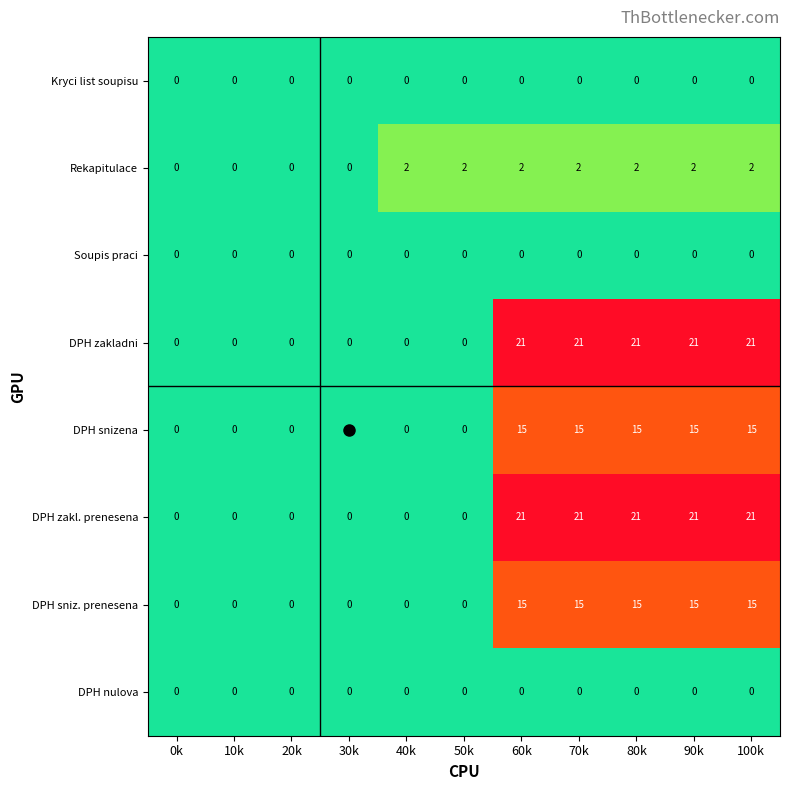

The value of DPH sniz. prenesena at 90k is 15. True or false?

True